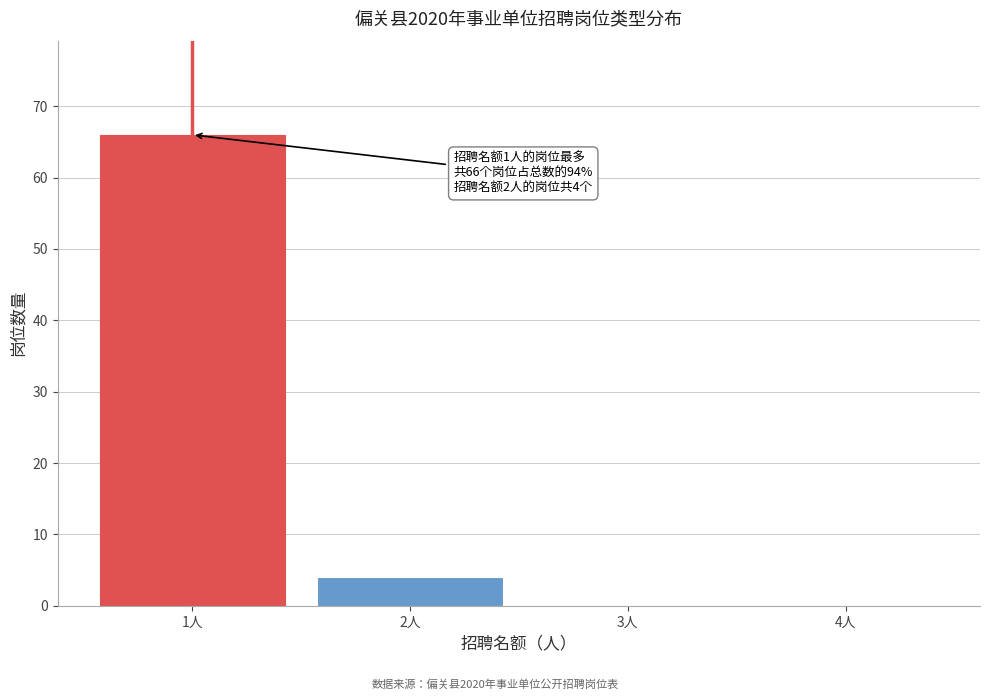

Reading left to right, transcribe all the data shown in this chart.

1人=66	2人=4	3人=0	4人=0